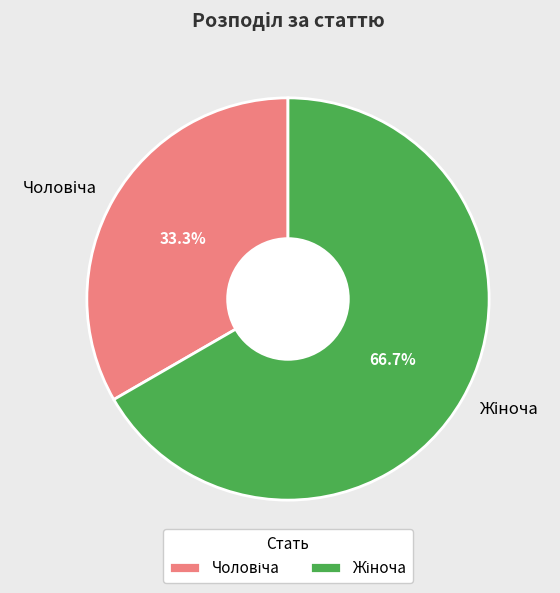

Does any single category account for the majority?

Yes